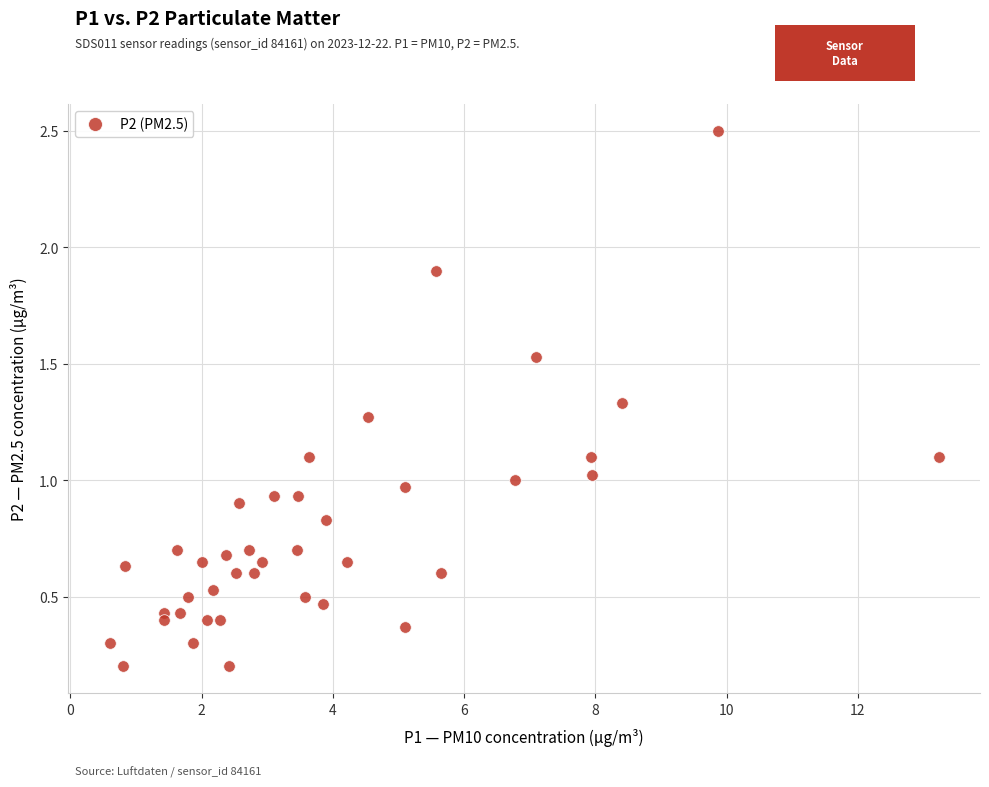

What is the range of Y values (max minus min)?

2.3